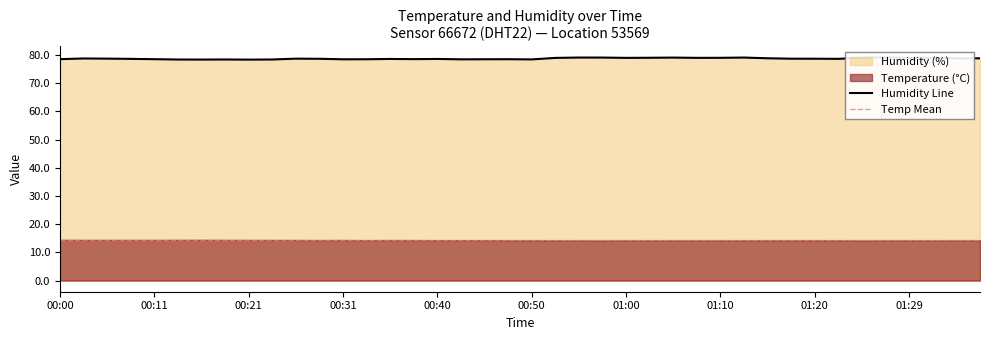

Reading left to right, what are all the values shown in this chart?

00:00=78.5	00:03=78.8	00:06=78.7	00:08=78.6	00:11=78.5	00:13=78.4	00:16=78.4	00:18=78.4	00:21=78.4	00:23=78.4	00:26=78.7	00:28=78.7	00:31=78.5	00:33=78.5	00:35=78.6	00:38=78.5	00:40=78.6	00:43=78.5	00:45=78.5	00:48=78.5	00:50=78.5	00:53=79.0	00:55=79.1	00:58=79.1	01:00=79.0	01:02=79.0	01:05=79.1	01:07=79.0	01:10=79.0	01:12=79.1	01:15=78.8	01:17=78.7	01:20=78.7	01:22=78.7	01:25=79.0	01:27=79.2	01:29=79.0	01:32=79.0	01:34=78.8	01:37=78.8